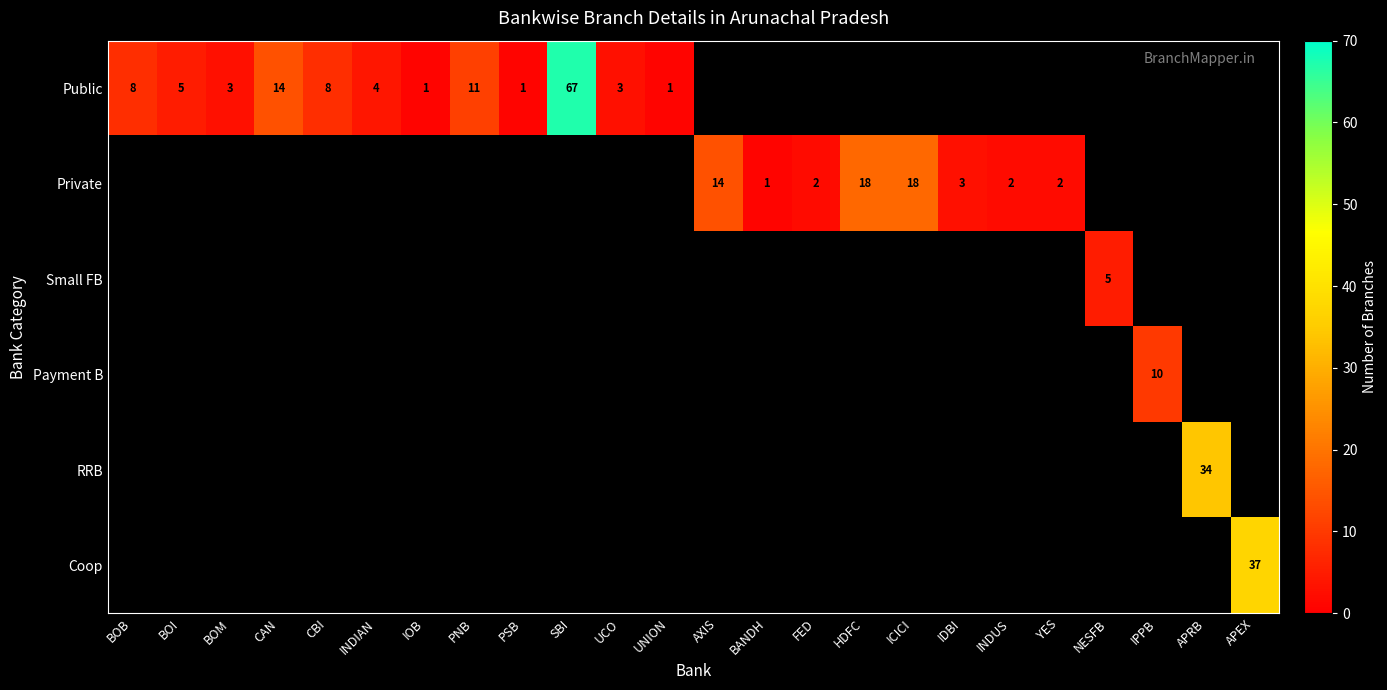

At which category does the chart reach its minimum across all series?

IOB